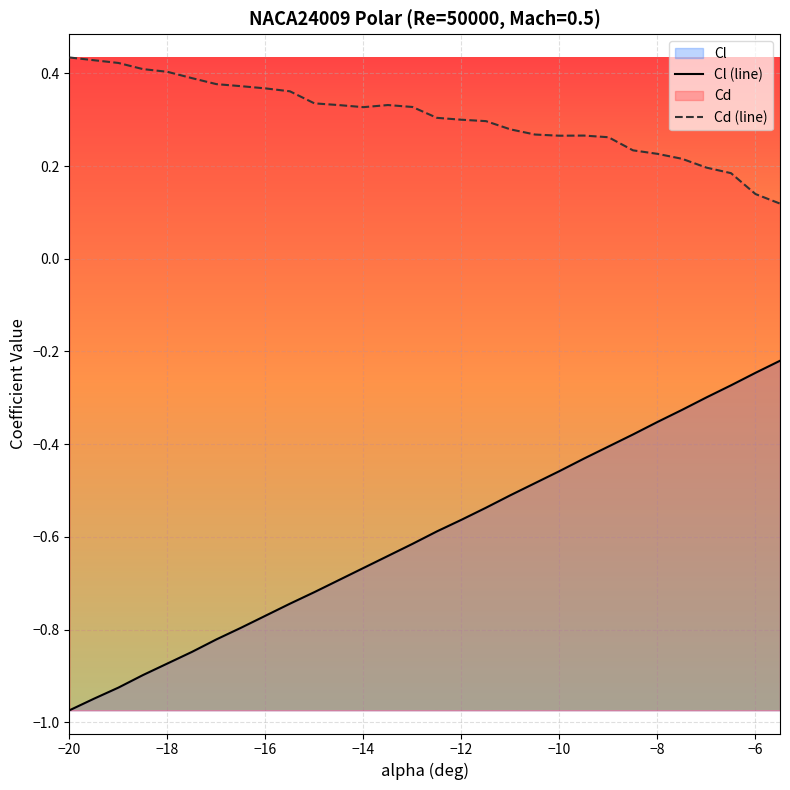

At how many categories does at least one series exceed 0?

30